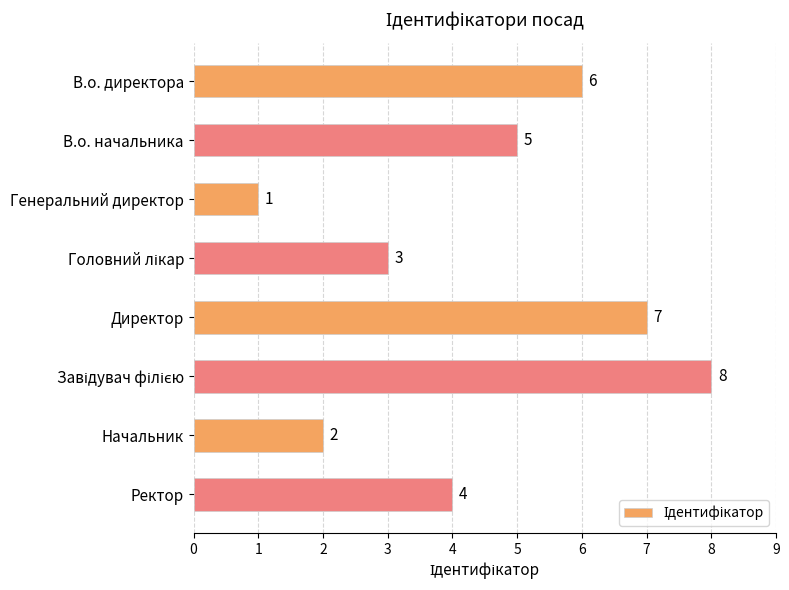

Reading bottom to top, transcribe all the data shown in this chart.

4	2	8	7	3	1	5	6